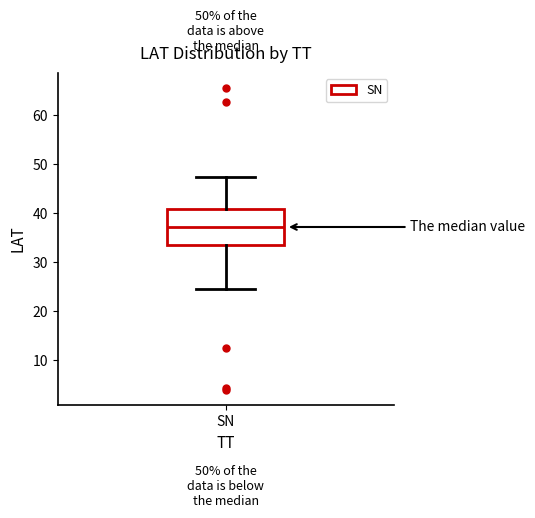

Read this box plot against the y-axis: the position of the median line, the range covered by the box, and the ends of both whiskers. The values are not printed on the chart, so give them approximately, as read against the axis.

median 37, box 34 to 41, whiskers 25 to 47